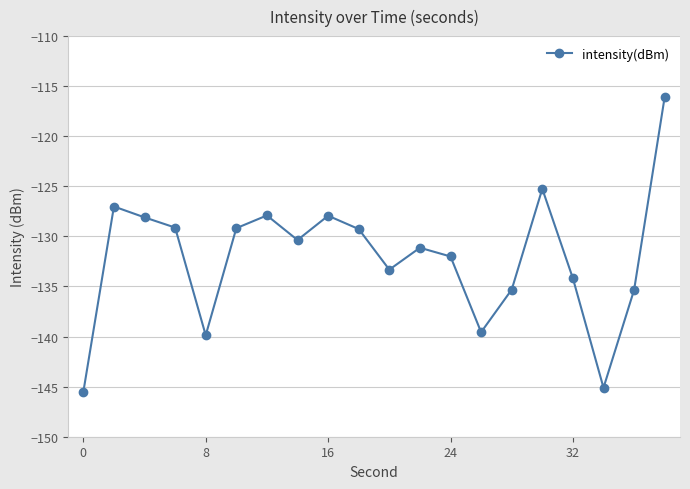

What is the greatest value displayed?

-116.1